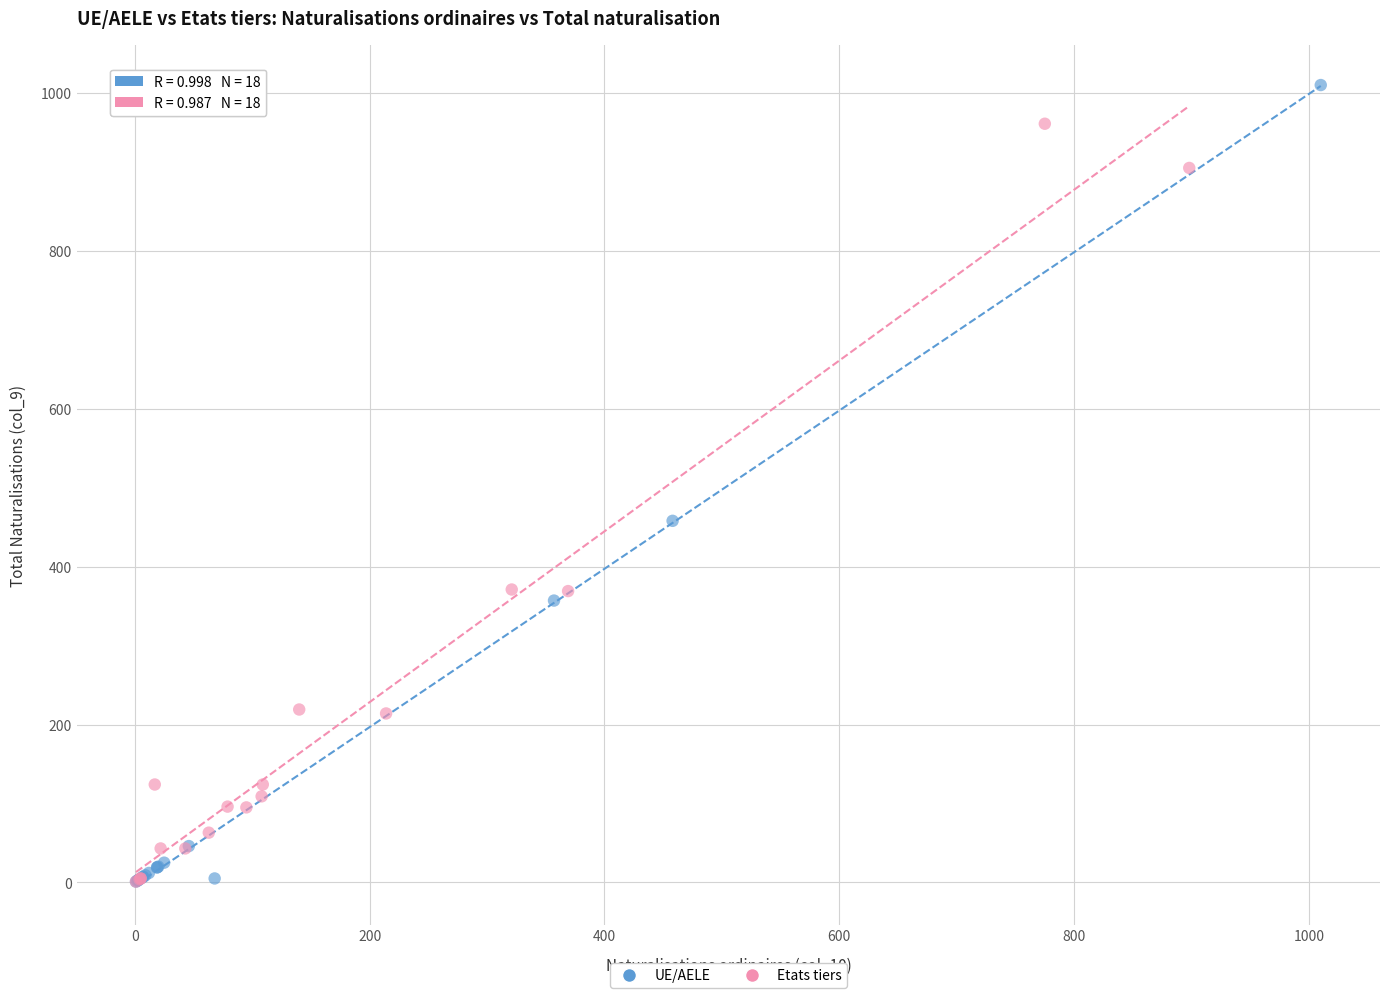

Which series contains the highest Y value?

UE/AELE